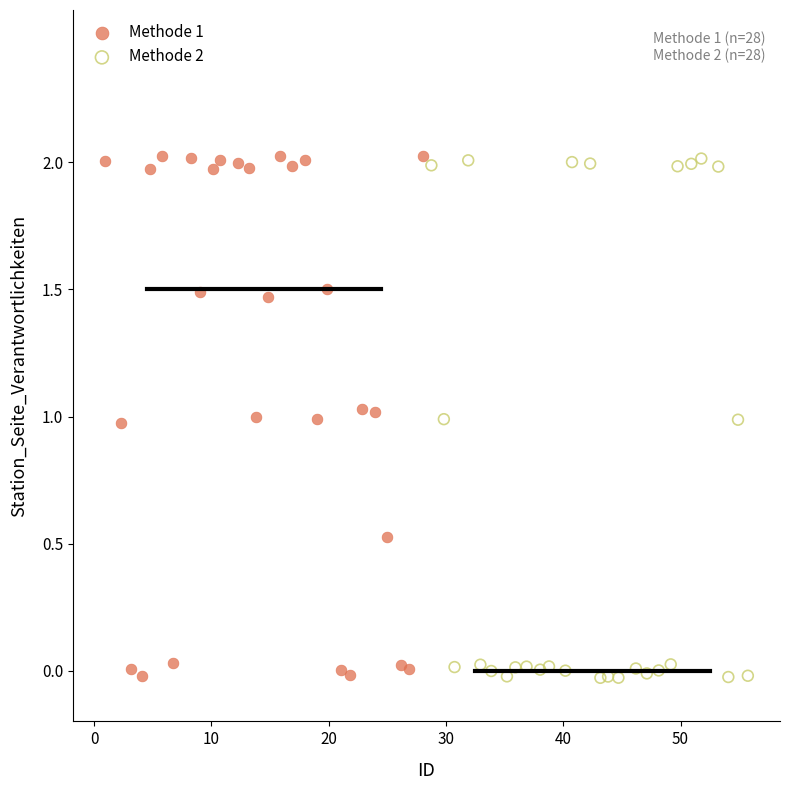

What are all the series names shown in the legend?

Methode 1, Methode 2